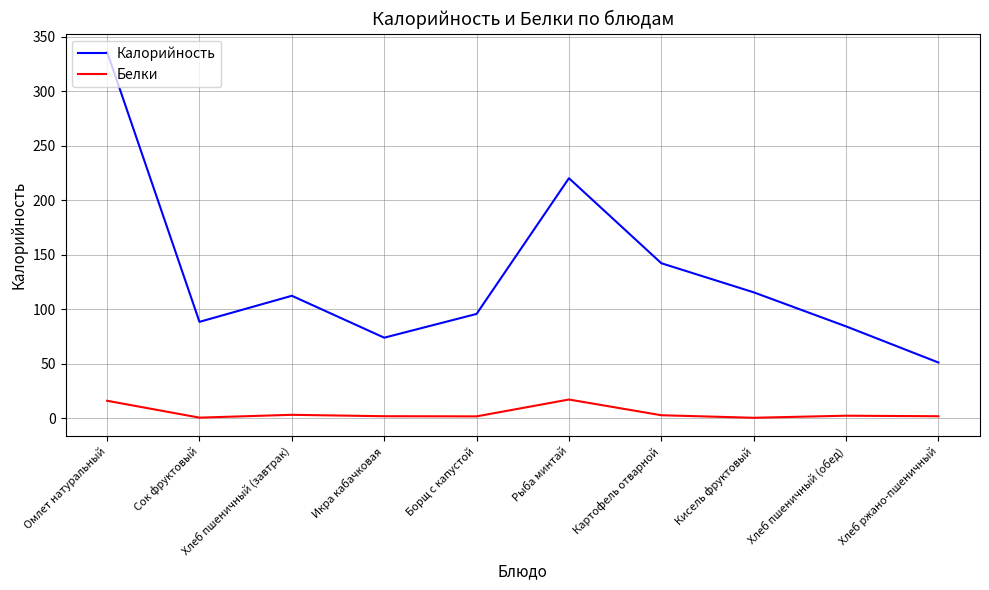

In Белки, how many points are higher than both neighbors (excluding endpoints)?

3